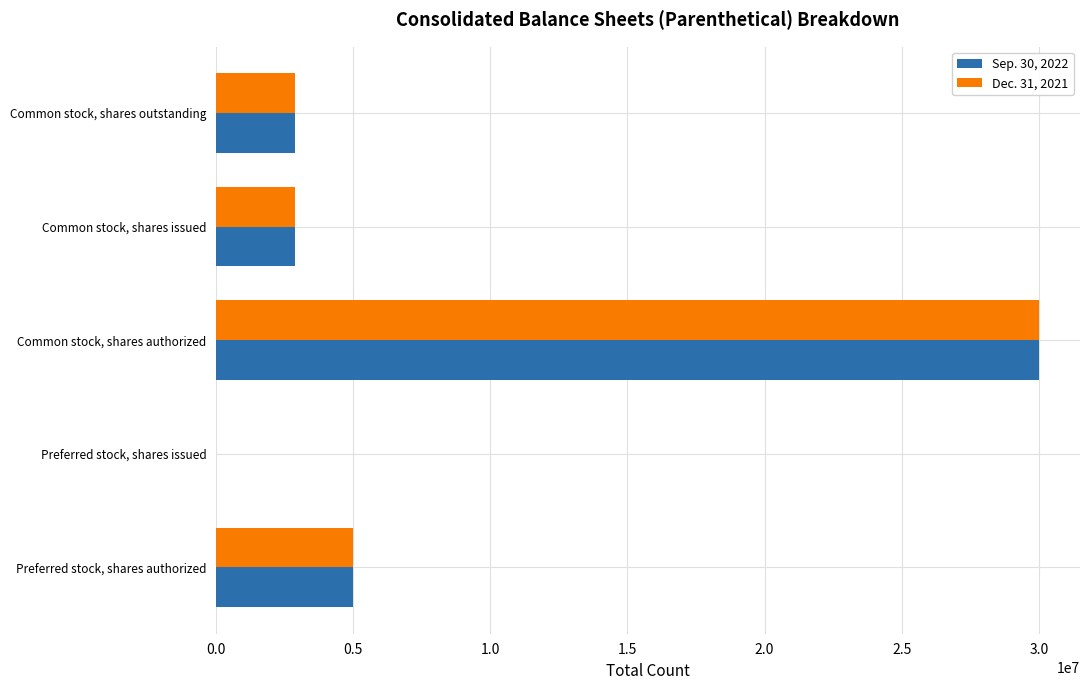

Is it true that Sep. 30, 2022 equals 951375 at Common stock, shares issued?

False